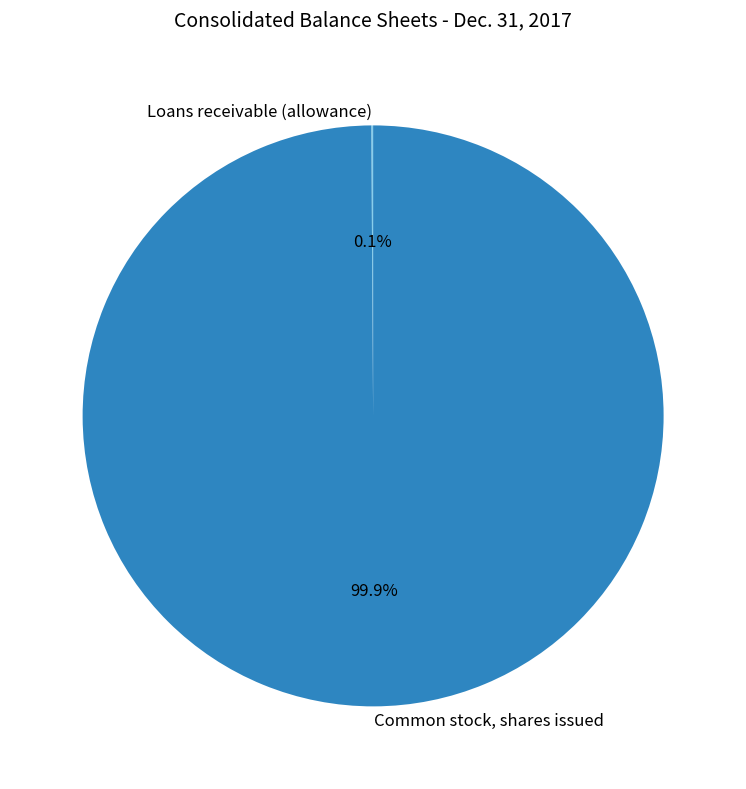

Does any single category account for the majority?

Yes